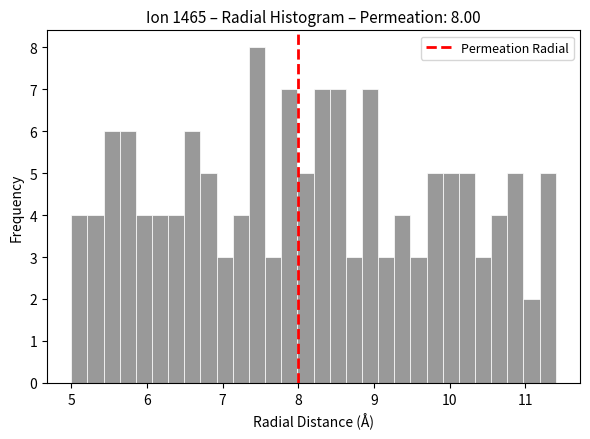

Read against the x-axis, roughly where is the centre of the tallest bar?

7.5